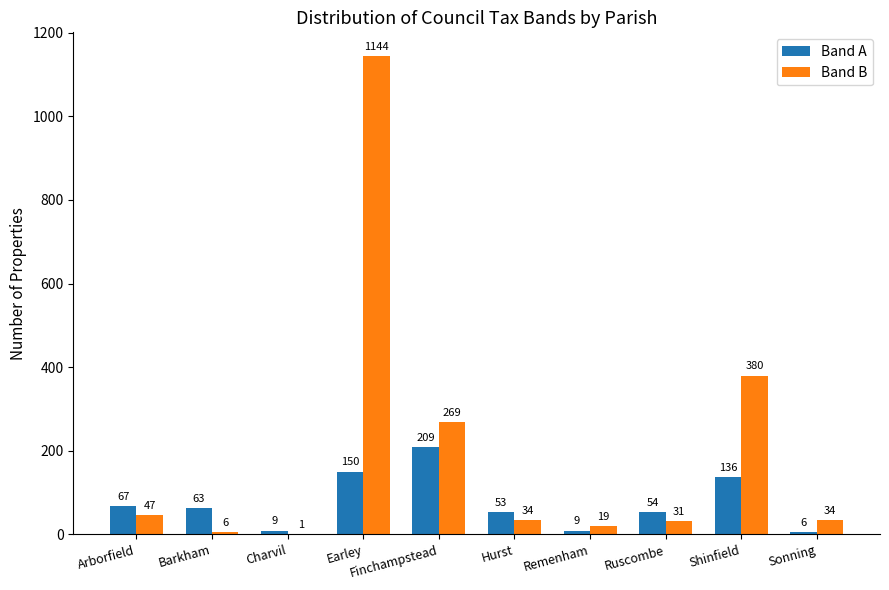

How many groups of bars are there?

10